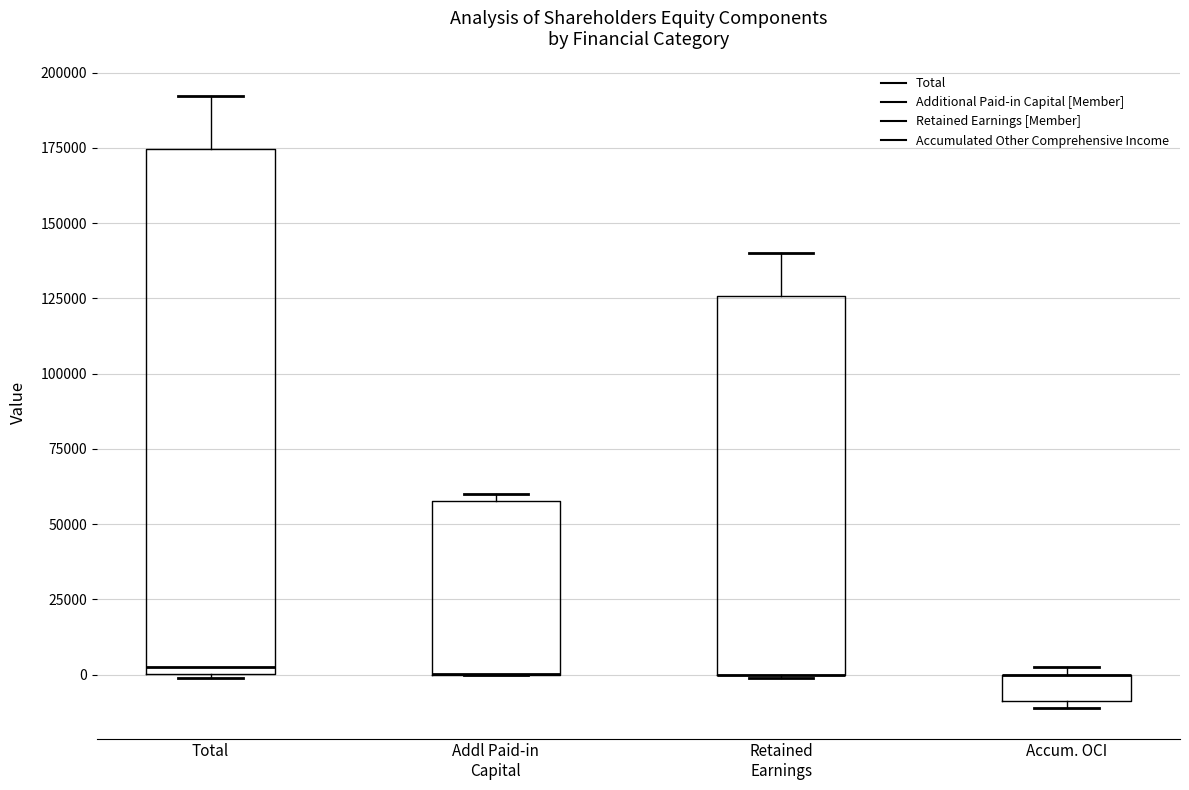

Where is the upper edge of the box for Addl Paid-in Capital on the y-axis? The values are not printed on the chart, so give them approximately, as read against the axis.

60000